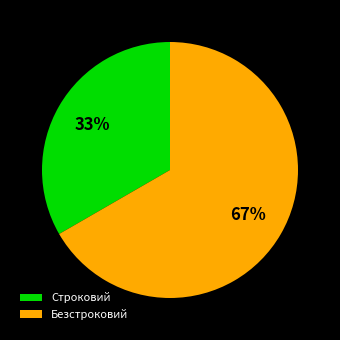

Combined, do Строковий and Безстроковий account for over 50%?

Yes